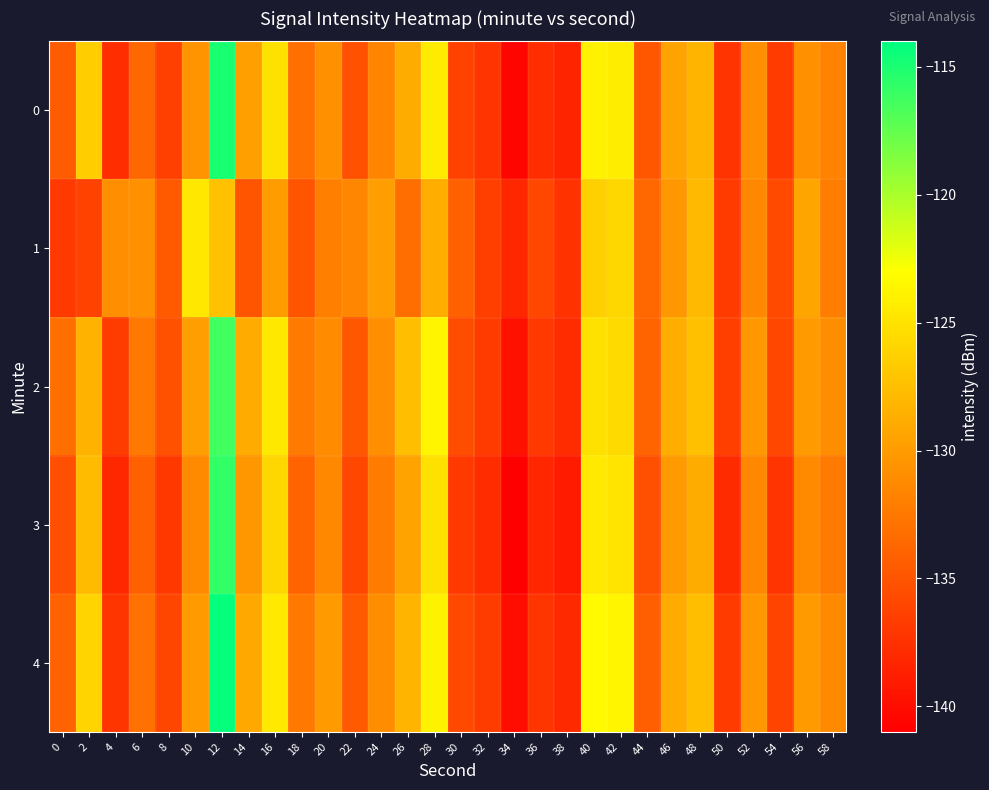

How many series are shown in this chart?

5